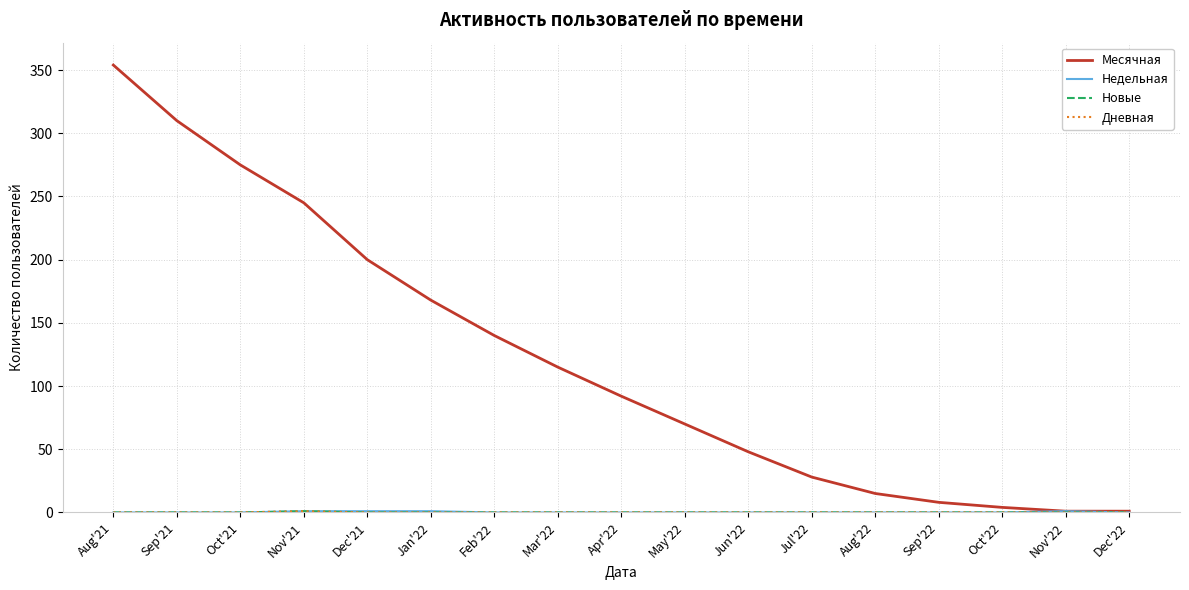

Is this an area chart (filled region under the line)?

No